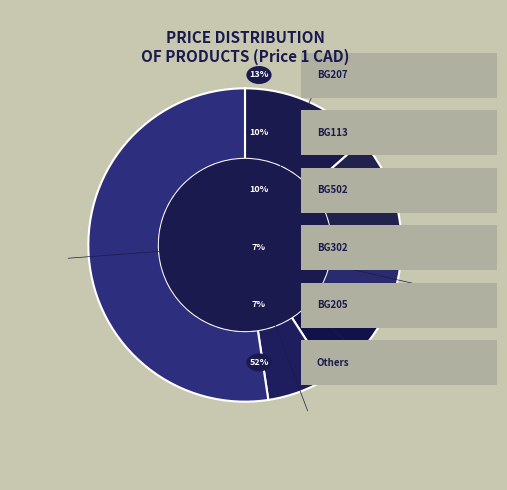

How many segments does this pie chart have?

6